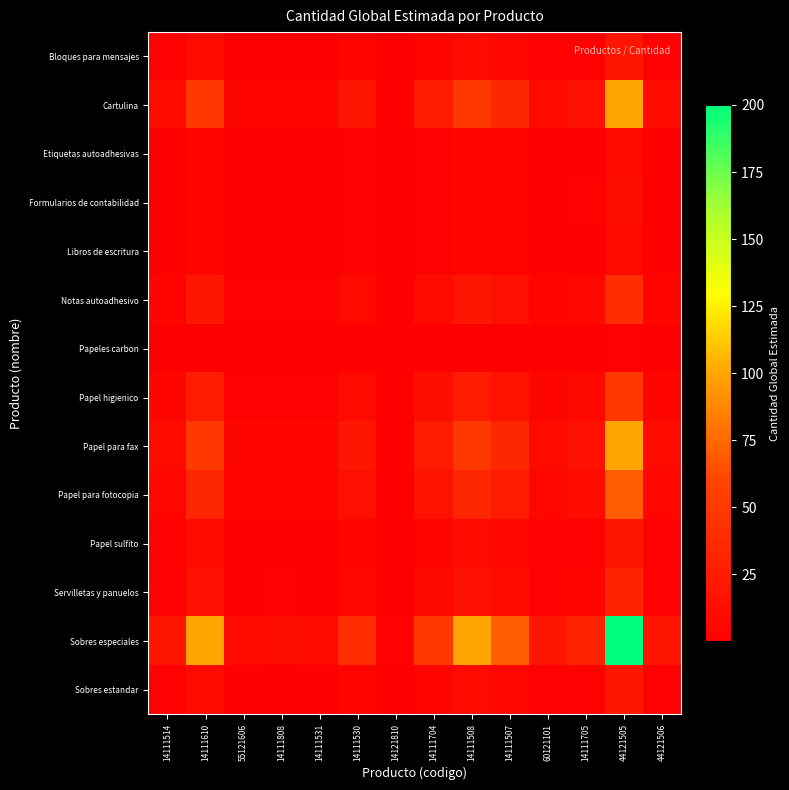

Rank the series at 14111514 from lowest to highest value.

Papeles carbon, Etiquetas autoadhesivas, Libros de escritura, Formularios de contabilidad, Bloques para mensajes, Papel sulfito, Sobres estandar, Servilletas y panuelos, Notas autoadhesivo, Papel higienico, Papel para fotocopia, Cartulina, Papel para fax, Sobres especiales